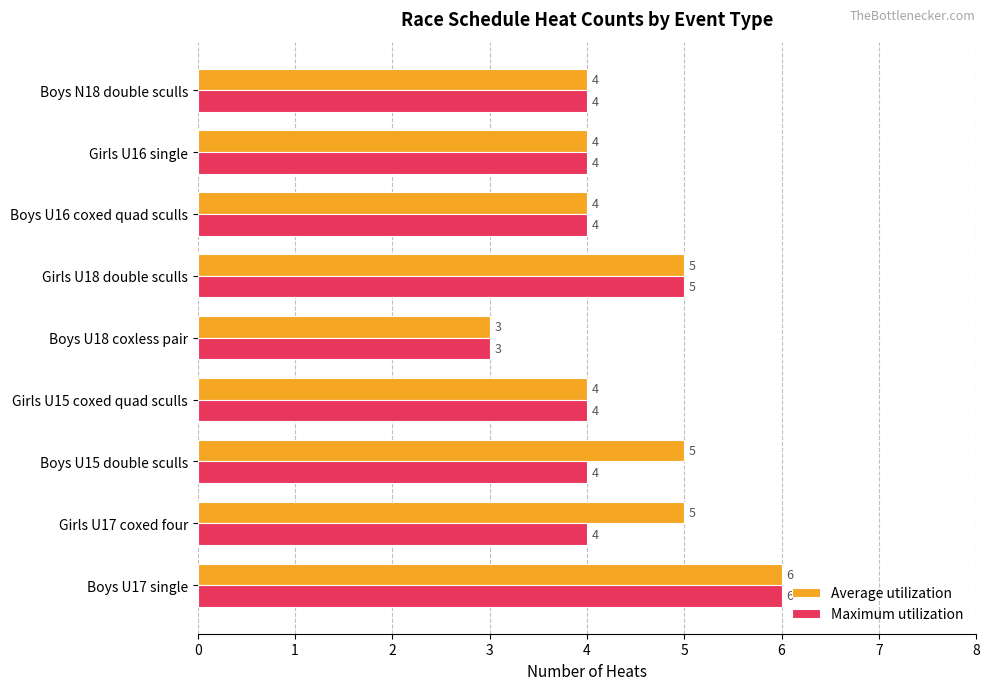

Which series has the largest total across all categories?

Average utilization